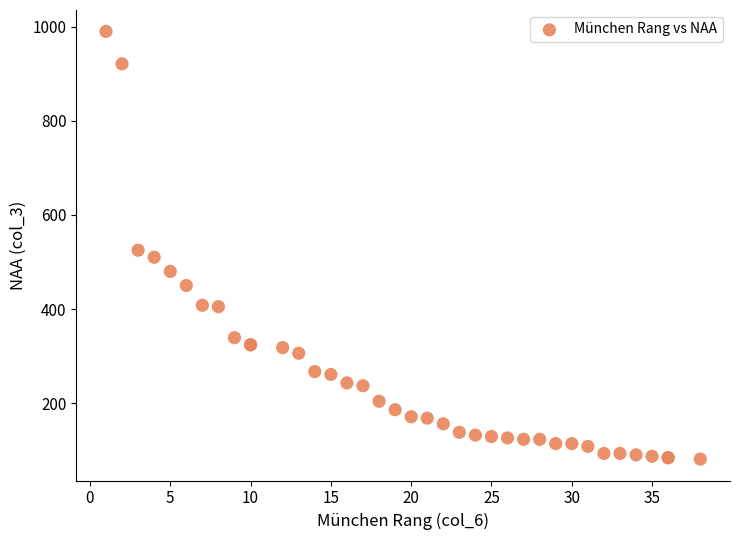

What Y value in the scatter plot is closest to 535?

525